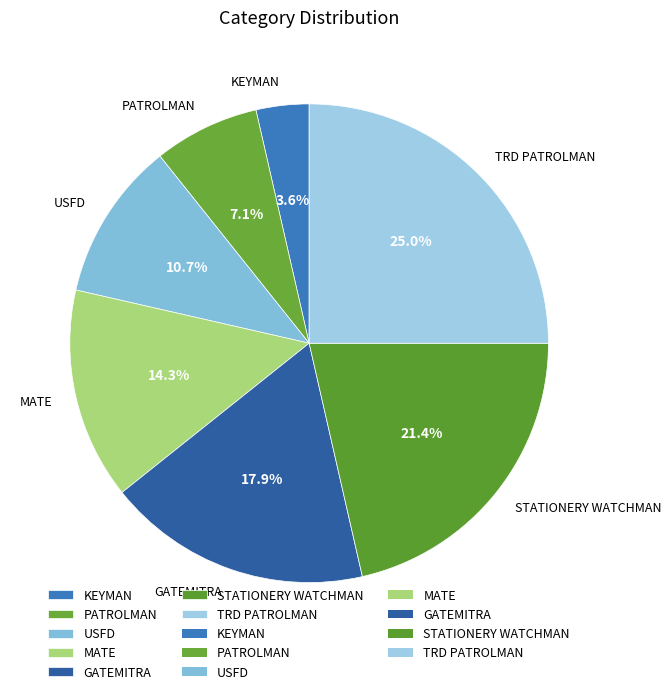

Do TRD PATROLMAN and STATIONERY WATCHMAN together represent more than half of the pie?

No